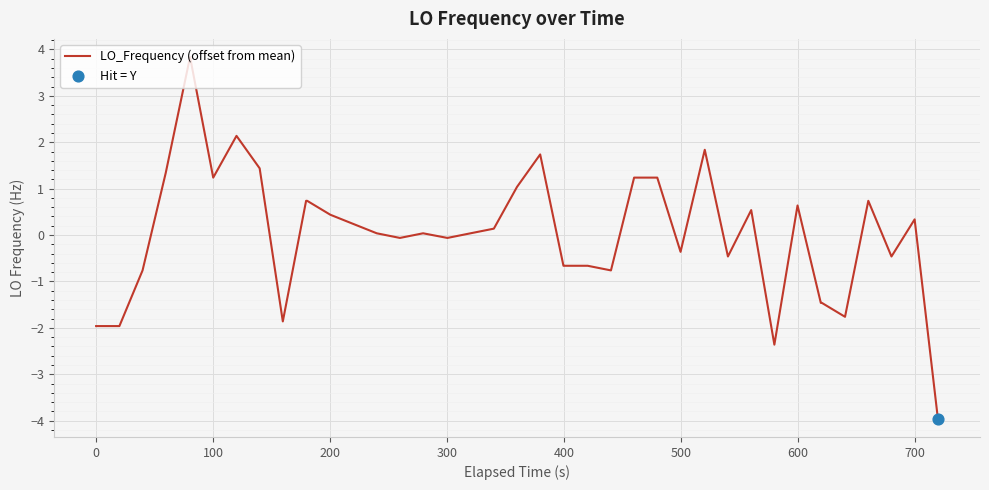

What is the difference between the maximum and minimum values?

7.8